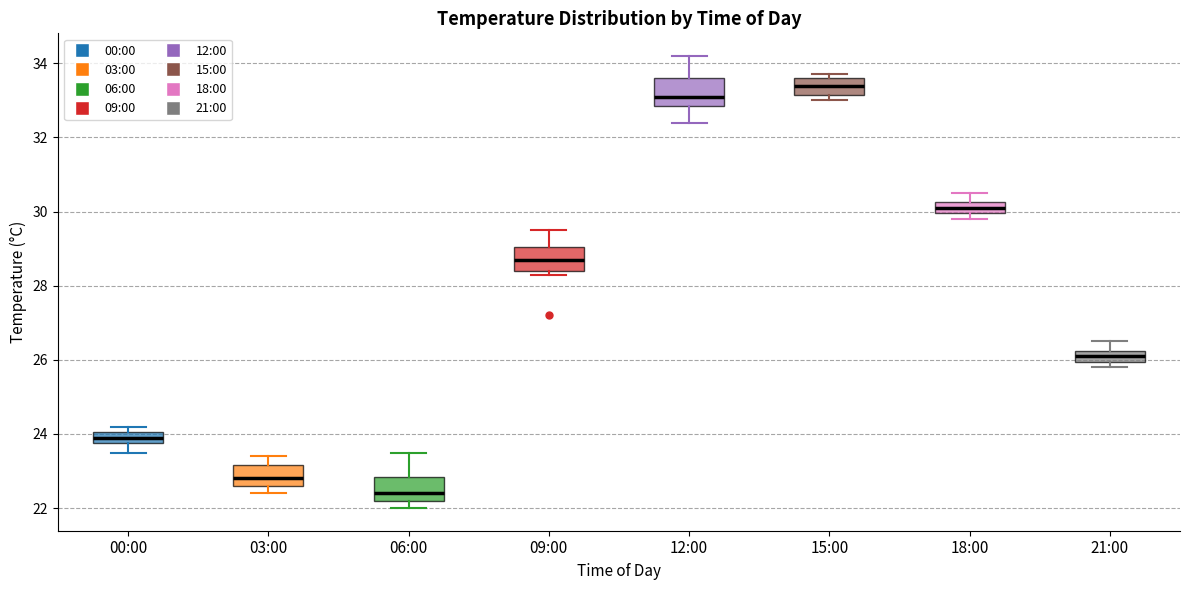

Which box has the highest median line?

15:00